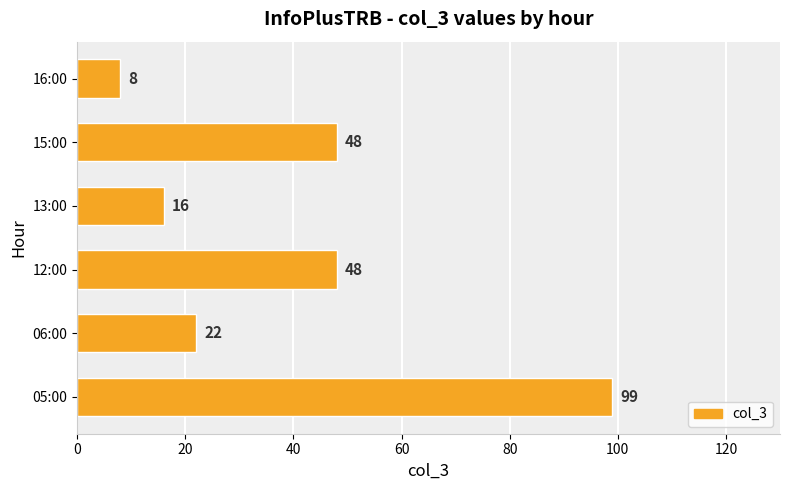

Reading bottom to top, what are all the values shown in this chart?

05:00=99	06:00=22	12:00=48	13:00=16	15:00=48	16:00=8